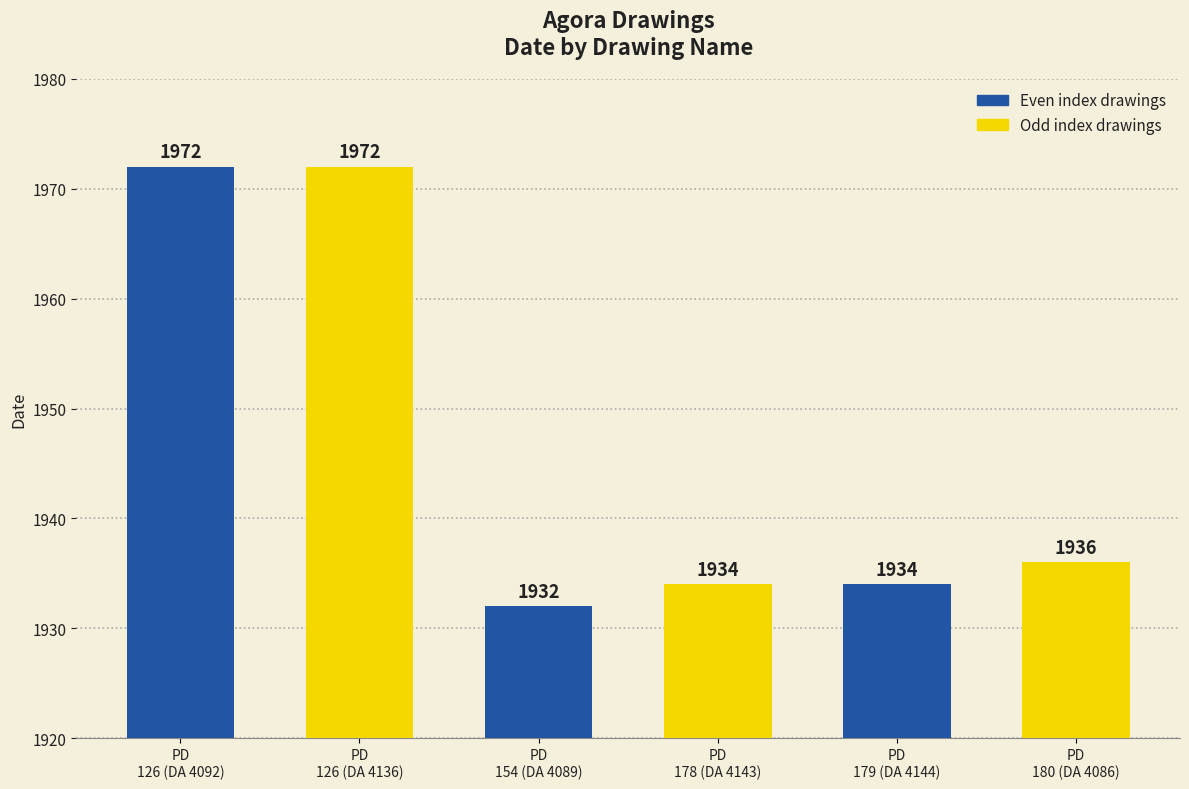

What is the average value?

1947